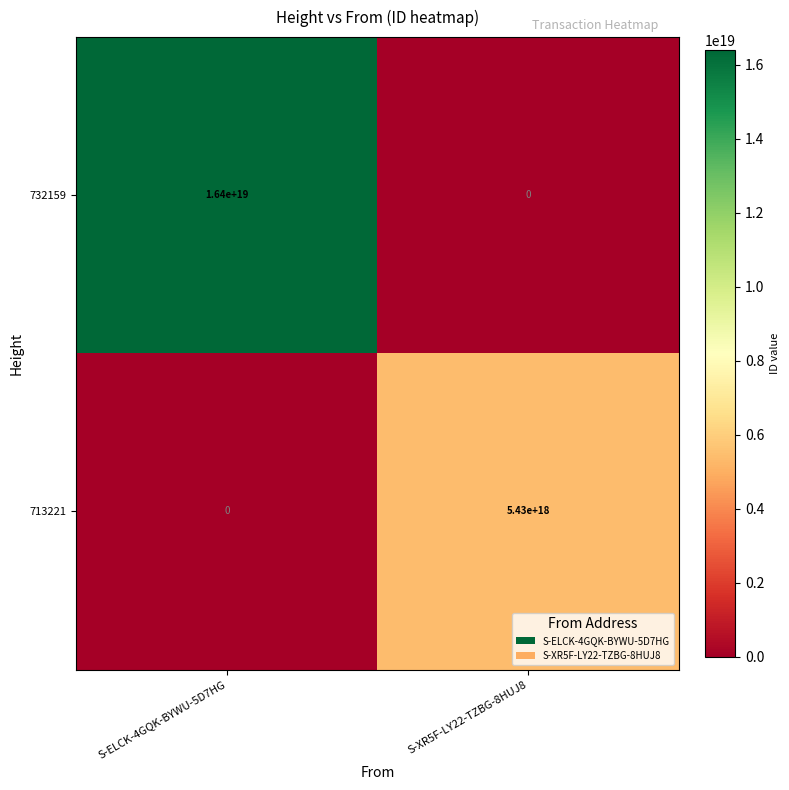

At how many categories does at least one series exceed 642150524968046336?

2